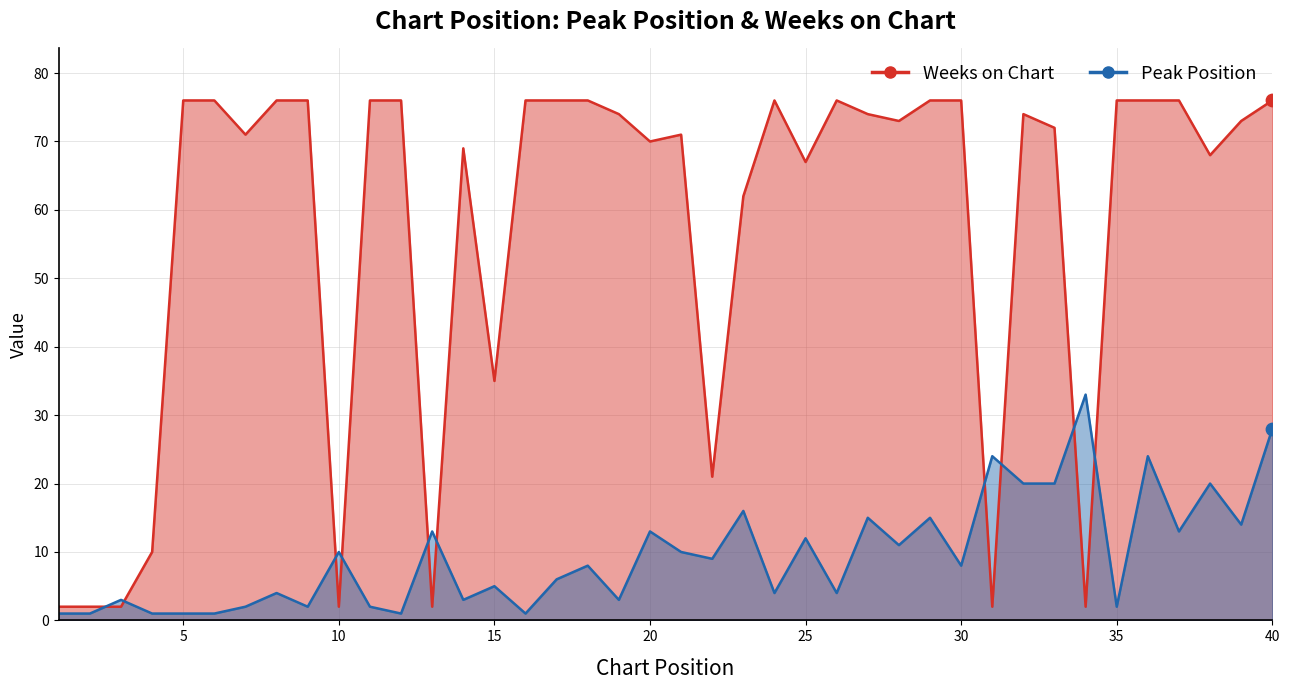

At which category is the sum across all series the highest?

40